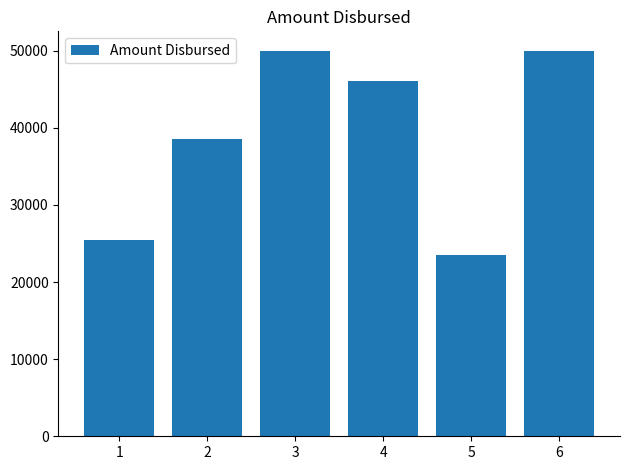

What is the smallest value displayed?

23500